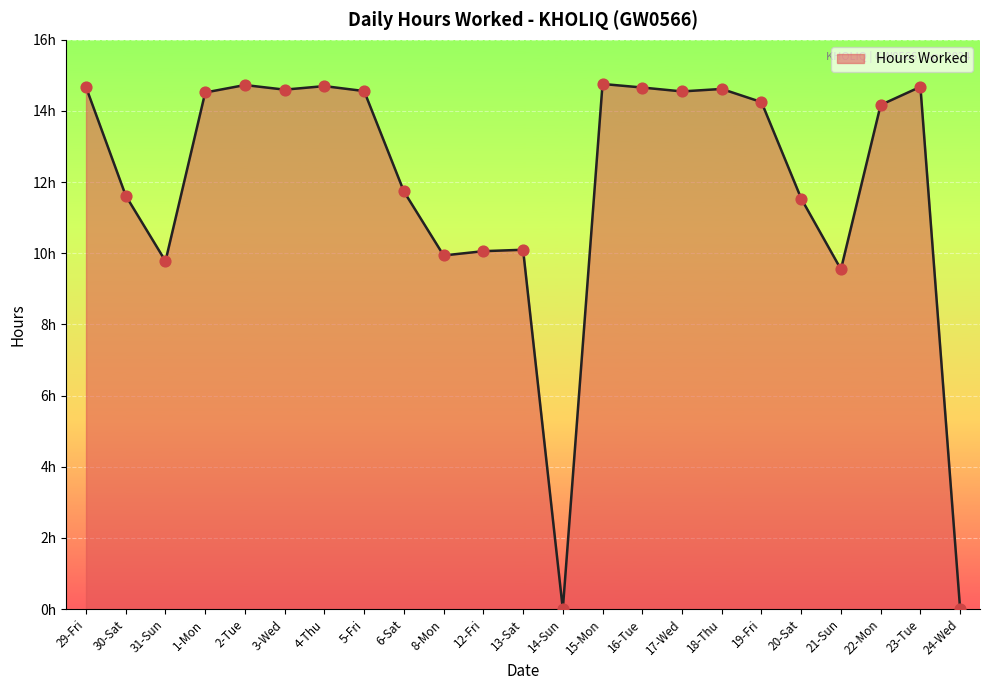

Which has a higher value, 20-Sat or 5-Fri?

5-Fri